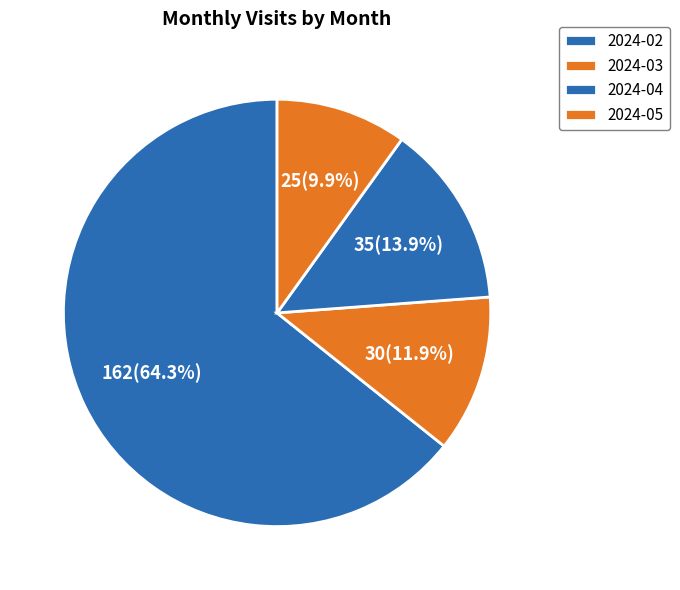

Is there any slice that represents more than half of the pie?

Yes